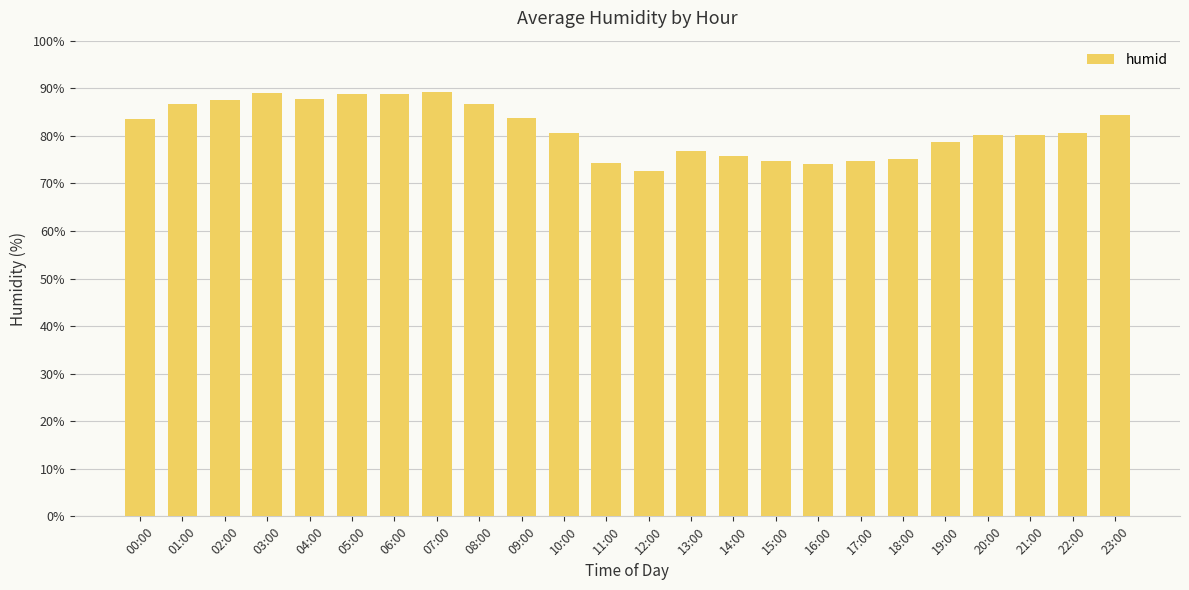

What is the difference between the values at 09:00 and 19:00?

5.0